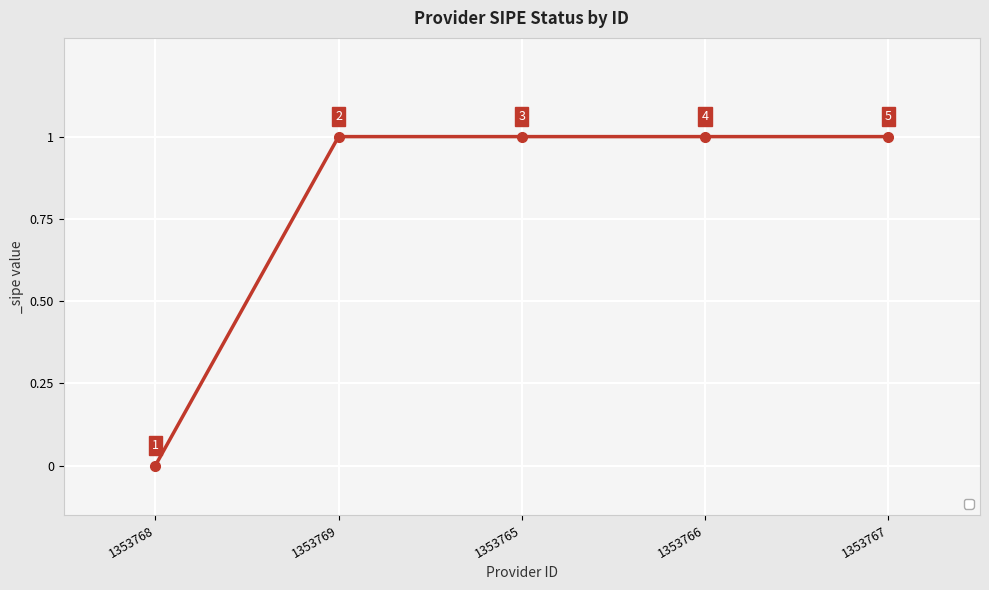

Reading left to right, what are all the values shown in this chart?

1353768=0	1353769=1	1353765=1	1353766=1	1353767=1